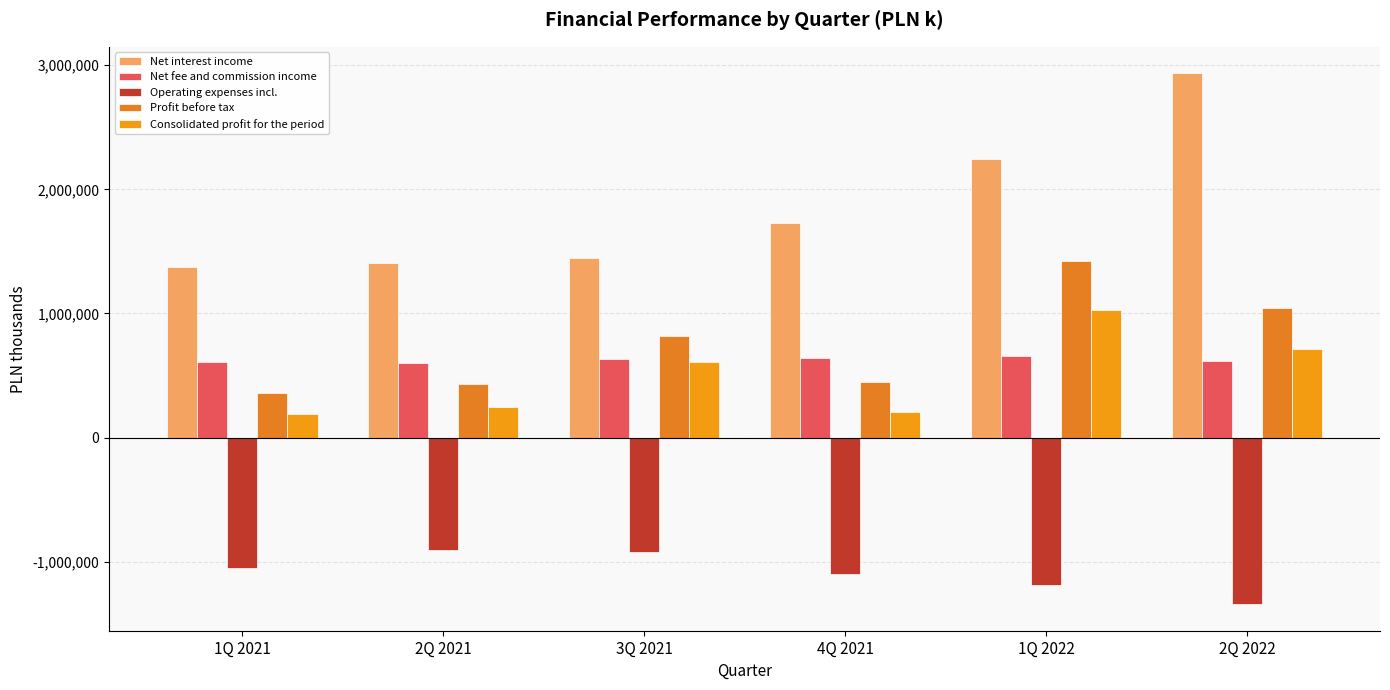

What are all the series names shown in the legend?

Net interest income, Net fee and commission income, Operating expenses incl., Profit before tax, Consolidated profit for the period